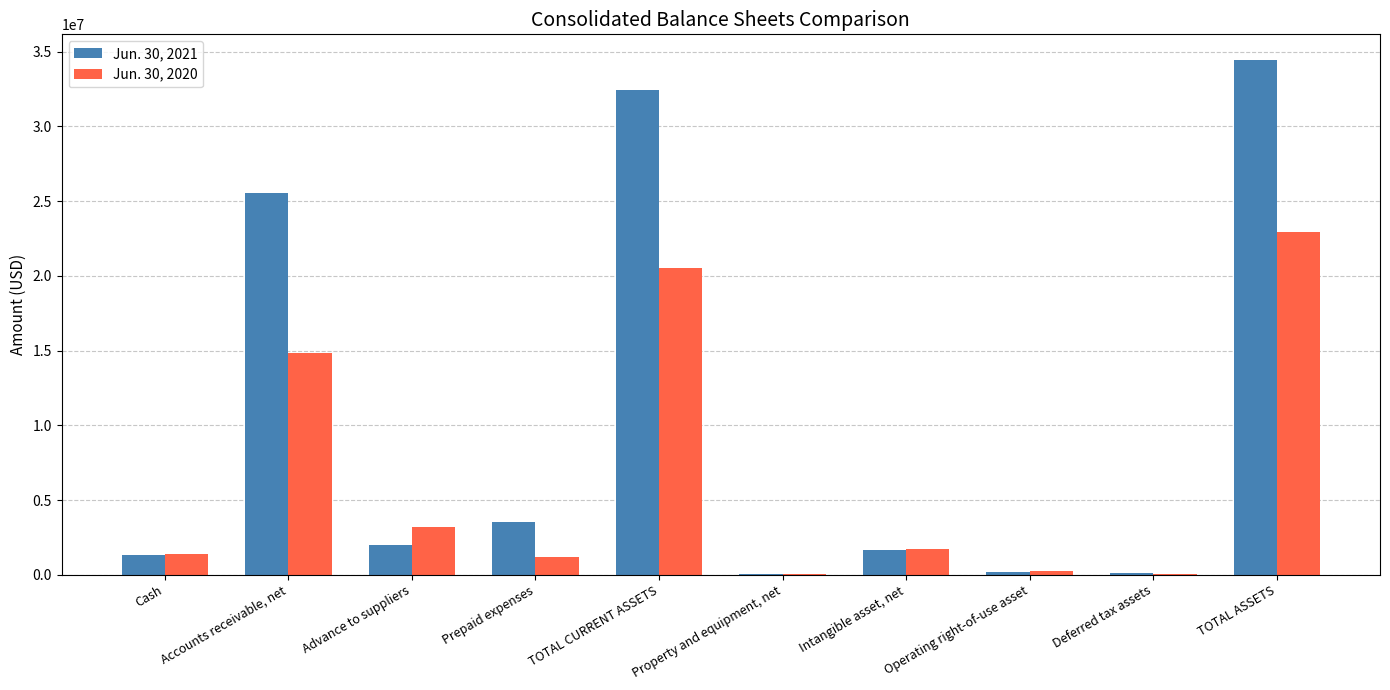

At which category is the sum across all series the highest?

TOTAL ASSETS